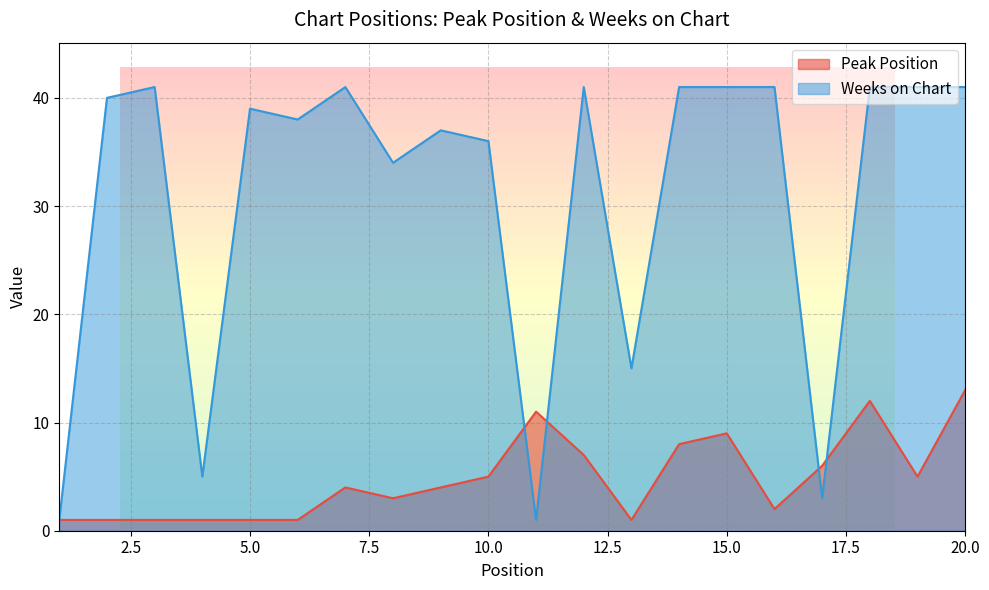

Where is the first local minimum for Peak Position?

8